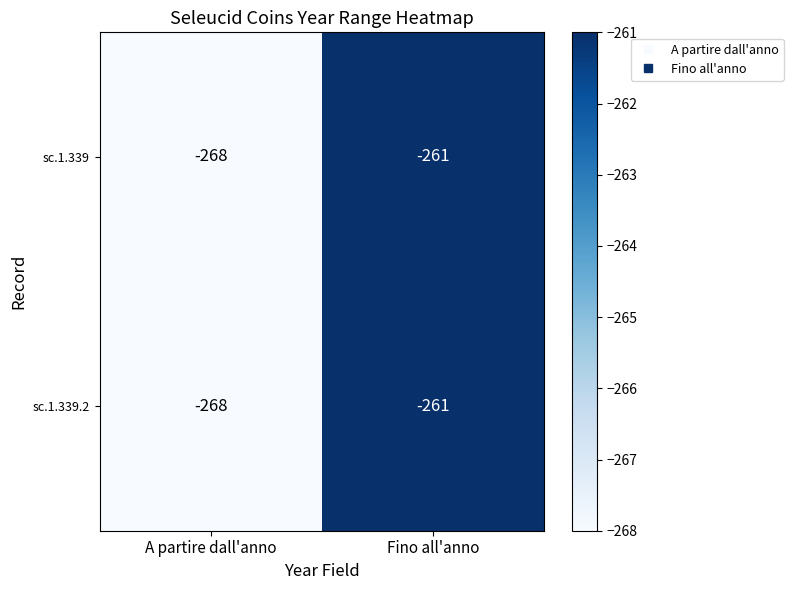

Read the sc.1.339.2 value at Fino all'anno.

-261